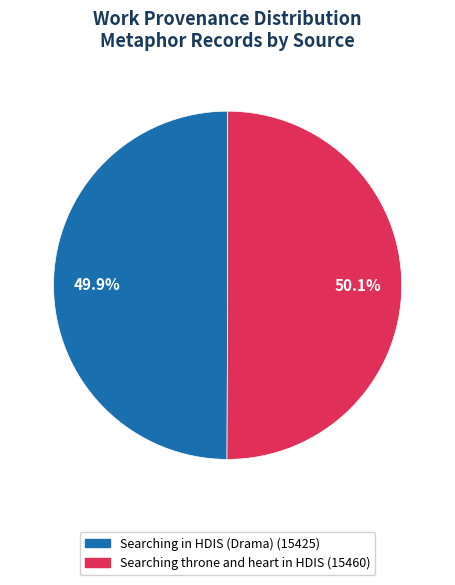

What is the ratio of the value at Searching throne and heart in HDIS to the value at Searching in HDIS (Drama)?

1.0